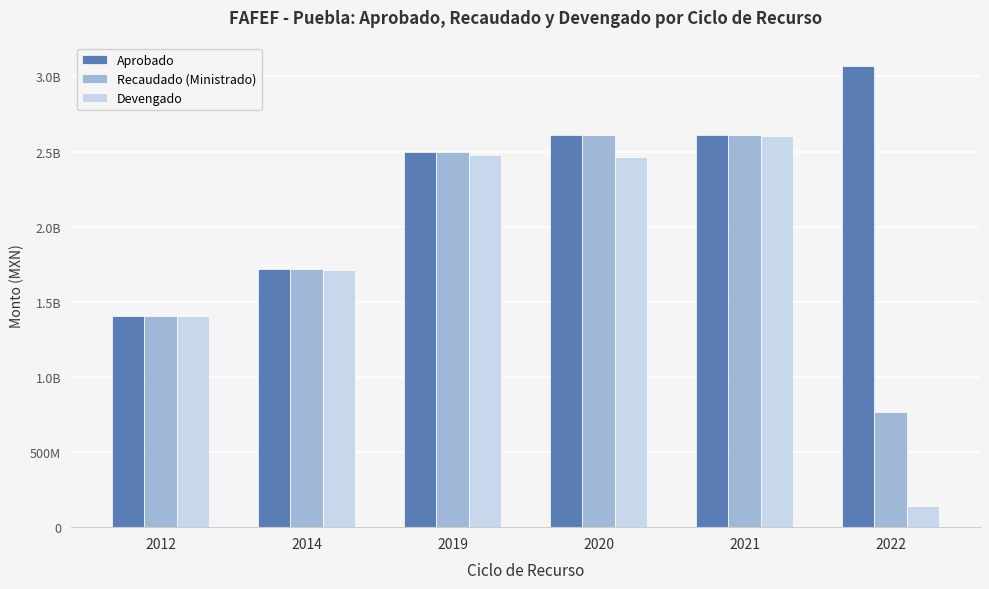

Reading right to left, what are all the values shown in this chart?

Aprobado: 2022=3072264881.0	2021=2608577362.0	2020=2609483468.0	2019=2498173314.0	2014=1715391503.0	2012=1404155770.0
Recaudado (Ministrado): 2022=768066219.0	2021=2608577362.0	2020=2609483468.0	2019=2498173314.0	2014=1715391503.0	2012=1404155770.0
Devengado: 2022=143579913.7	2021=2604715887.6	2020=2463746330.3	2019=2477652655.9	2014=1714718605.7	2012=1404155770.0